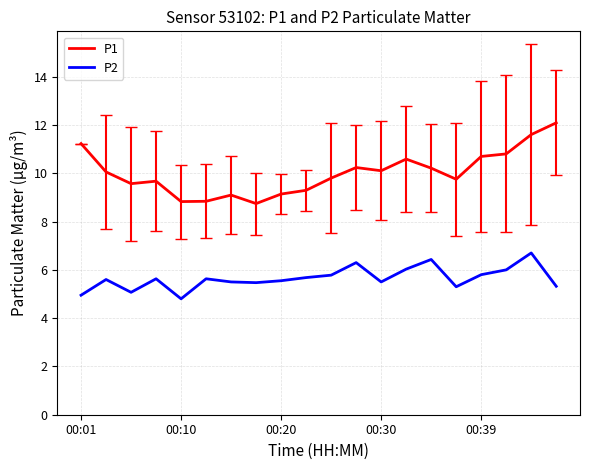

Which series has the largest range (max minus min)?

P1